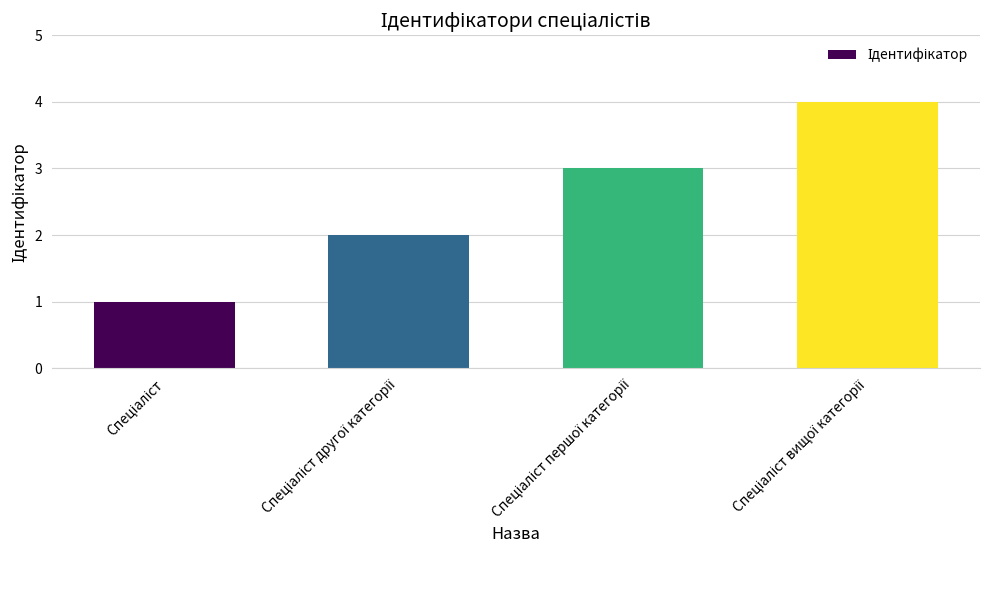

What is the greatest value displayed?

4